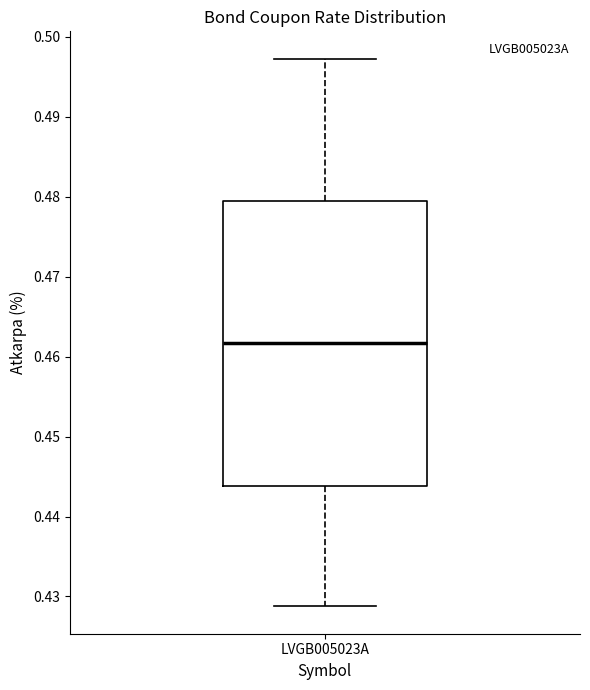

Transcribe this box plot: give where the median line is, the range the box spans, and where the two whiskers end, as read against the y-axis. The values are not printed on the chart, so give them approximately, as read against the axis.

median 0.462, box 0.444 to 0.479, whiskers 0.429 to 0.497